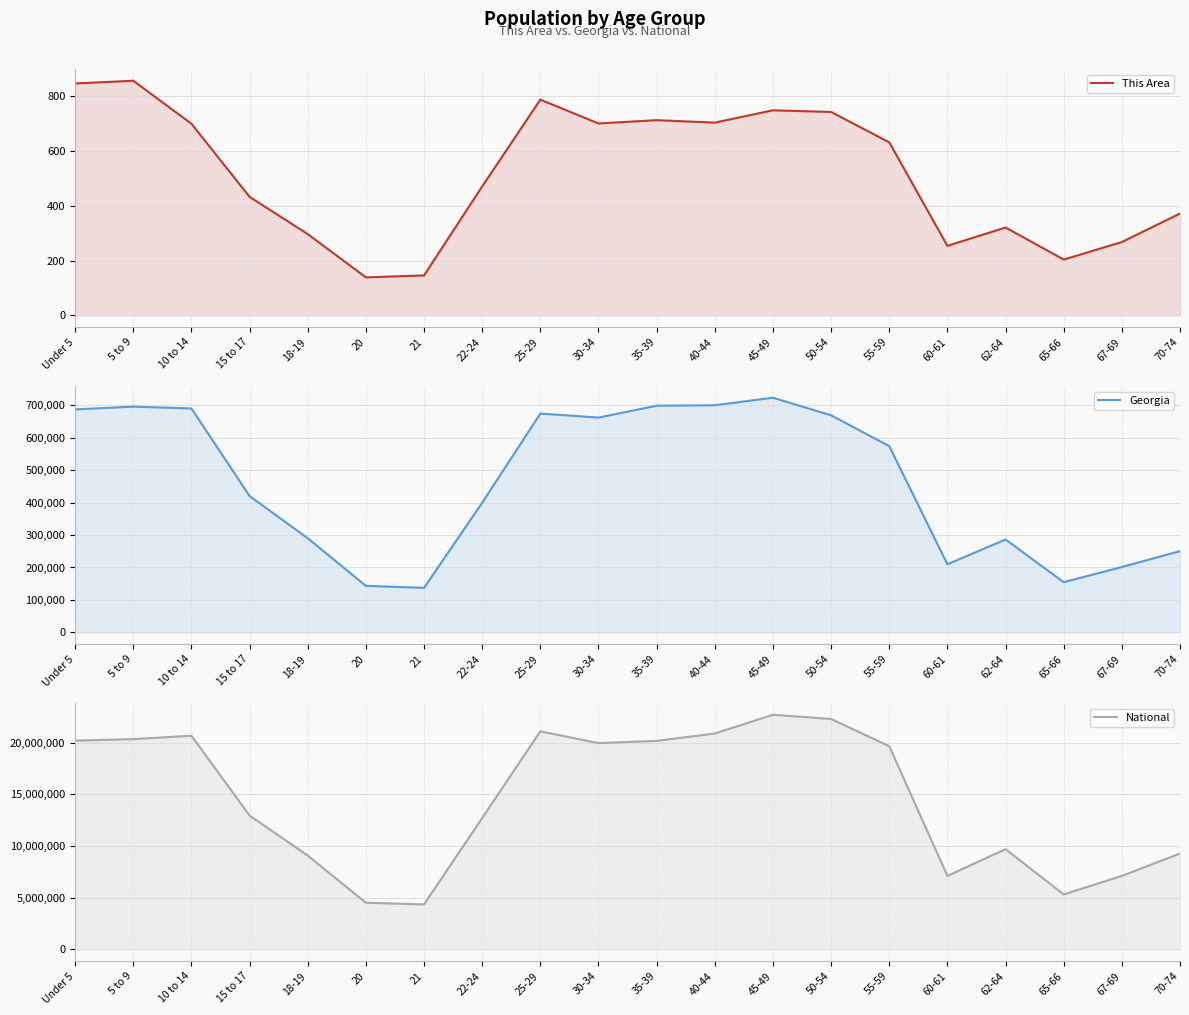

How many data points in This Area are less than 632?

10